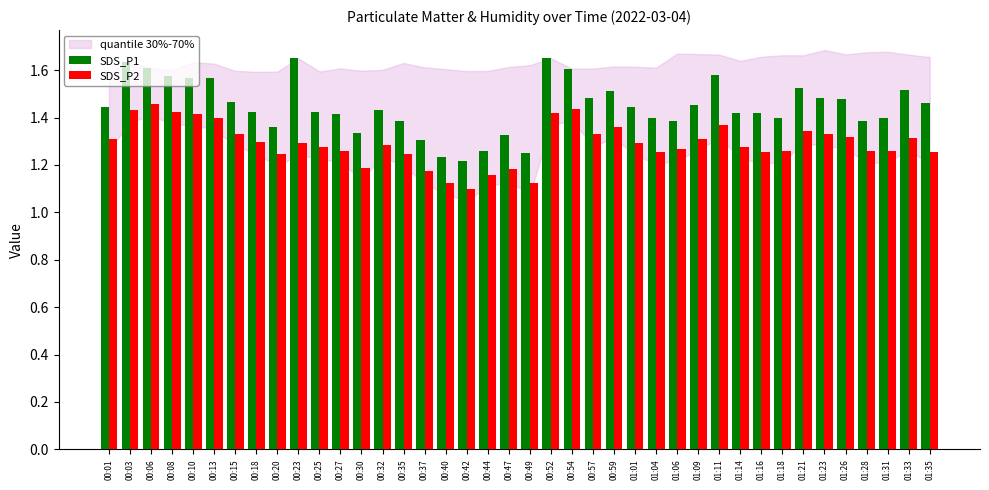

Rank the series by their average value, from highest to lowest.

SDS_P1, SDS_P2